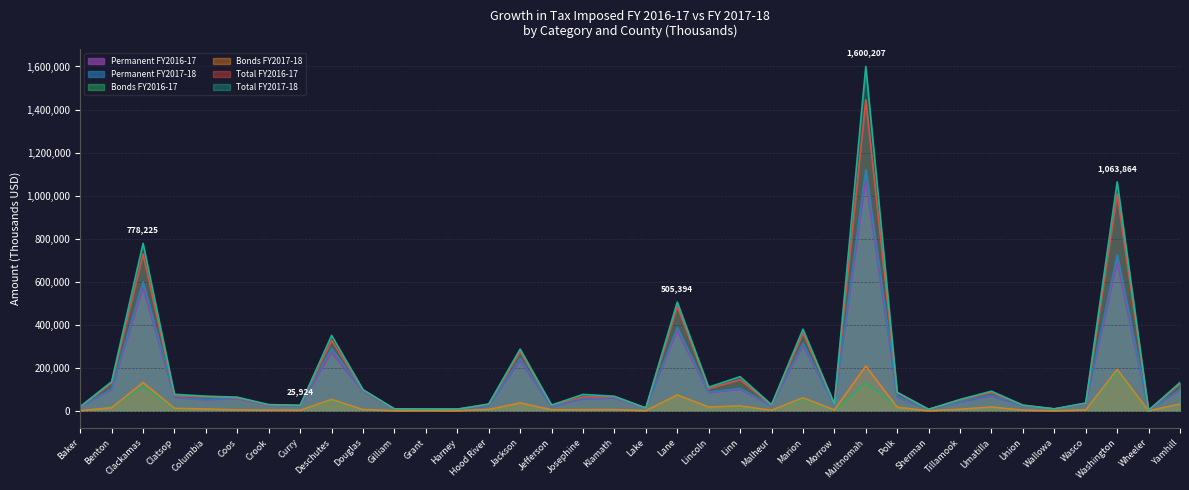

What are all the series names shown in the legend?

Permanent FY2016-17, Permanent FY2017-18, Bonds FY2016-17, Bonds FY2017-18, Total FY2016-17, Total FY2017-18